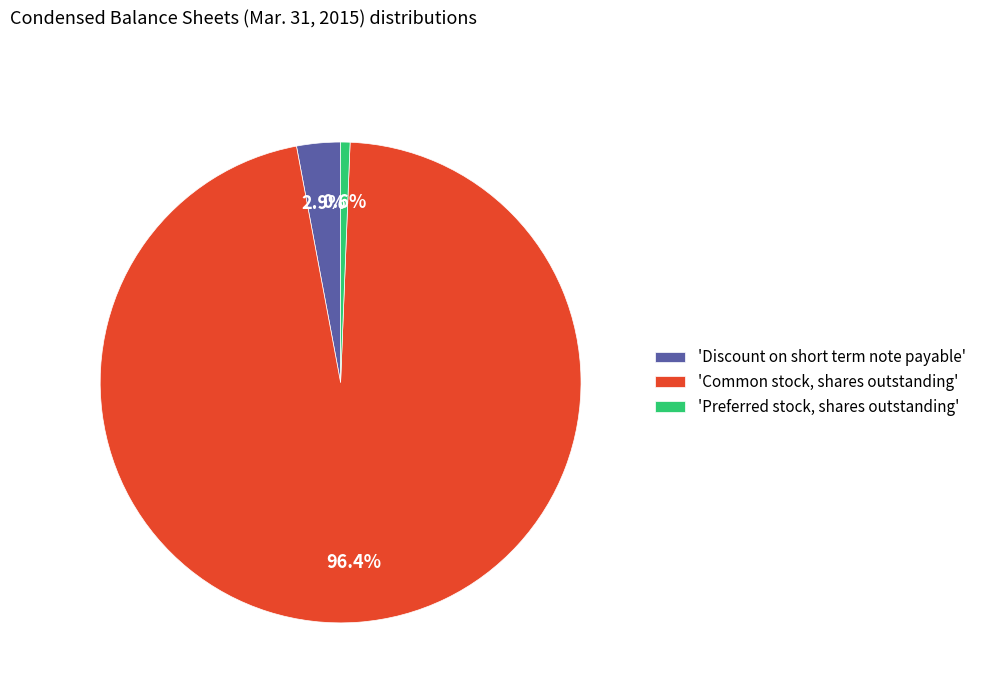

Count the number of slices in the pie.

3